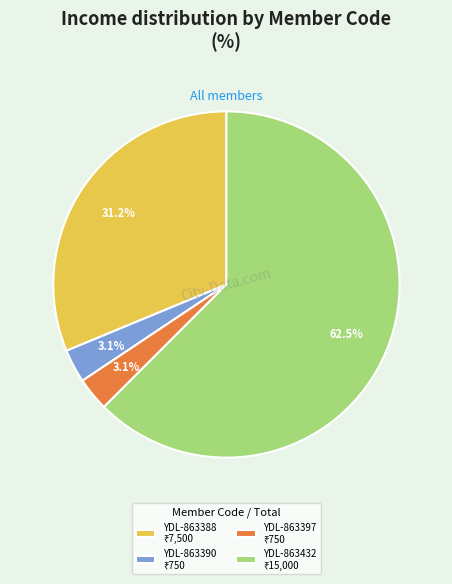

To the nearest percent, what is the difference between the YDL-863397 and YDL-863390 slice percentages?

0%